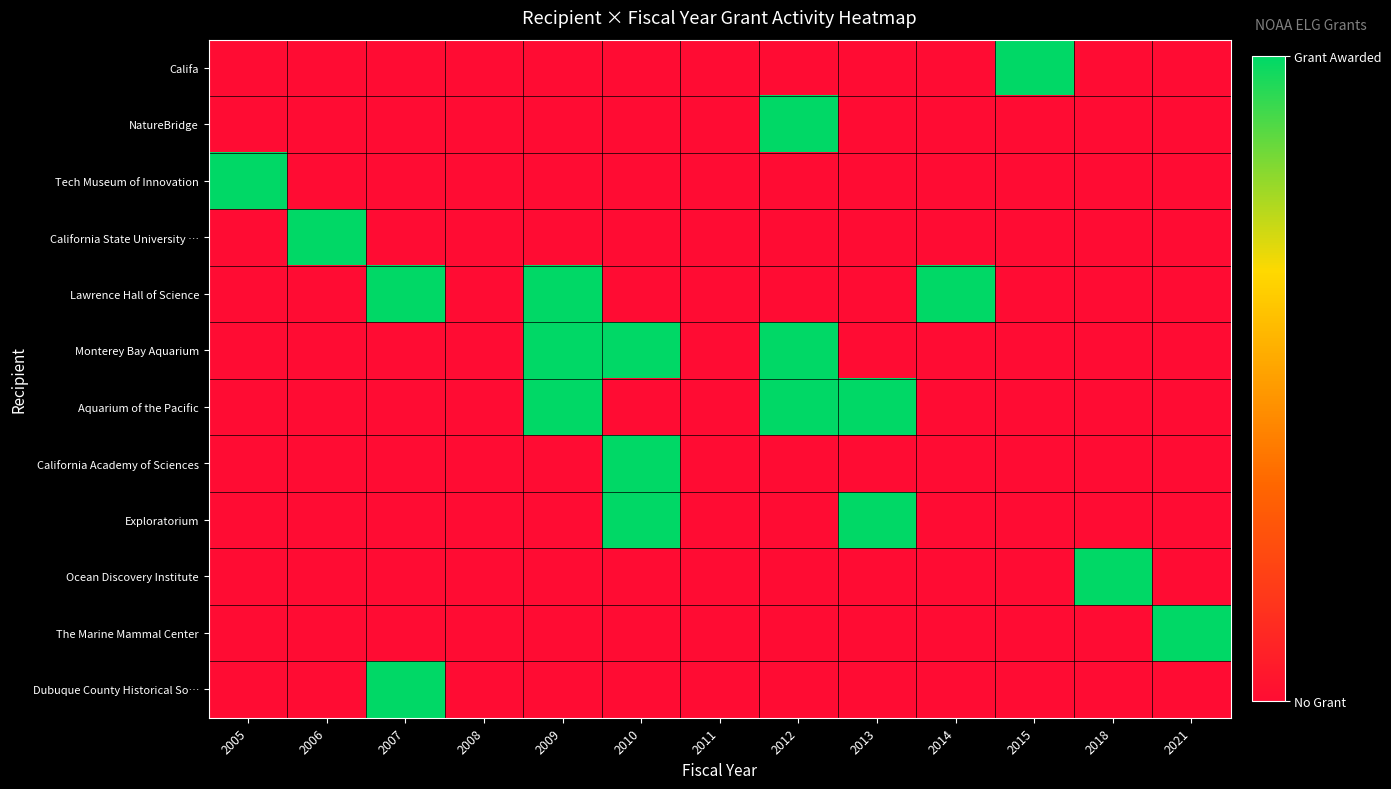

Reading left to right, extract all data points from this chart.

Califa: 2005=0	2006=0	2007=0	2008=0	2009=0	2010=0	2011=0	2012=0	2013=0	2014=0	2015=1	2018=0	2021=0
NatureBridge: 2005=0	2006=0	2007=0	2008=0	2009=0	2010=0	2011=0	2012=1	2013=0	2014=0	2015=0	2018=0	2021=0
Tech Museum of Innovation: 2005=1	2006=0	2007=0	2008=0	2009=0	2010=0	2011=0	2012=0	2013=0	2014=0	2015=0	2018=0	2021=0
California State University …: 2005=0	2006=1	2007=0	2008=0	2009=0	2010=0	2011=0	2012=0	2013=0	2014=0	2015=0	2018=0	2021=0
Lawrence Hall of Science: 2005=0	2006=0	2007=1	2008=0	2009=1	2010=0	2011=0	2012=0	2013=0	2014=1	2015=0	2018=0	2021=0
Monterey Bay Aquarium: 2005=0	2006=0	2007=0	2008=0	2009=1	2010=1	2011=0	2012=1	2013=0	2014=0	2015=0	2018=0	2021=0
Aquarium of the Pacific: 2005=0	2006=0	2007=0	2008=0	2009=1	2010=0	2011=0	2012=1	2013=1	2014=0	2015=0	2018=0	2021=0
California Academy of Sciences: 2005=0	2006=0	2007=0	2008=0	2009=0	2010=1	2011=0	2012=0	2013=0	2014=0	2015=0	2018=0	2021=0
Exploratorium: 2005=0	2006=0	2007=0	2008=0	2009=0	2010=1	2011=0	2012=0	2013=1	2014=0	2015=0	2018=0	2021=0
Ocean Discovery Institute: 2005=0	2006=0	2007=0	2008=0	2009=0	2010=0	2011=0	2012=0	2013=0	2014=0	2015=0	2018=1	2021=0
The Marine Mammal Center: 2005=0	2006=0	2007=0	2008=0	2009=0	2010=0	2011=0	2012=0	2013=0	2014=0	2015=0	2018=0	2021=1
Dubuque County Historical So…: 2005=0	2006=0	2007=1	2008=0	2009=0	2010=0	2011=0	2012=0	2013=0	2014=0	2015=0	2018=0	2021=0